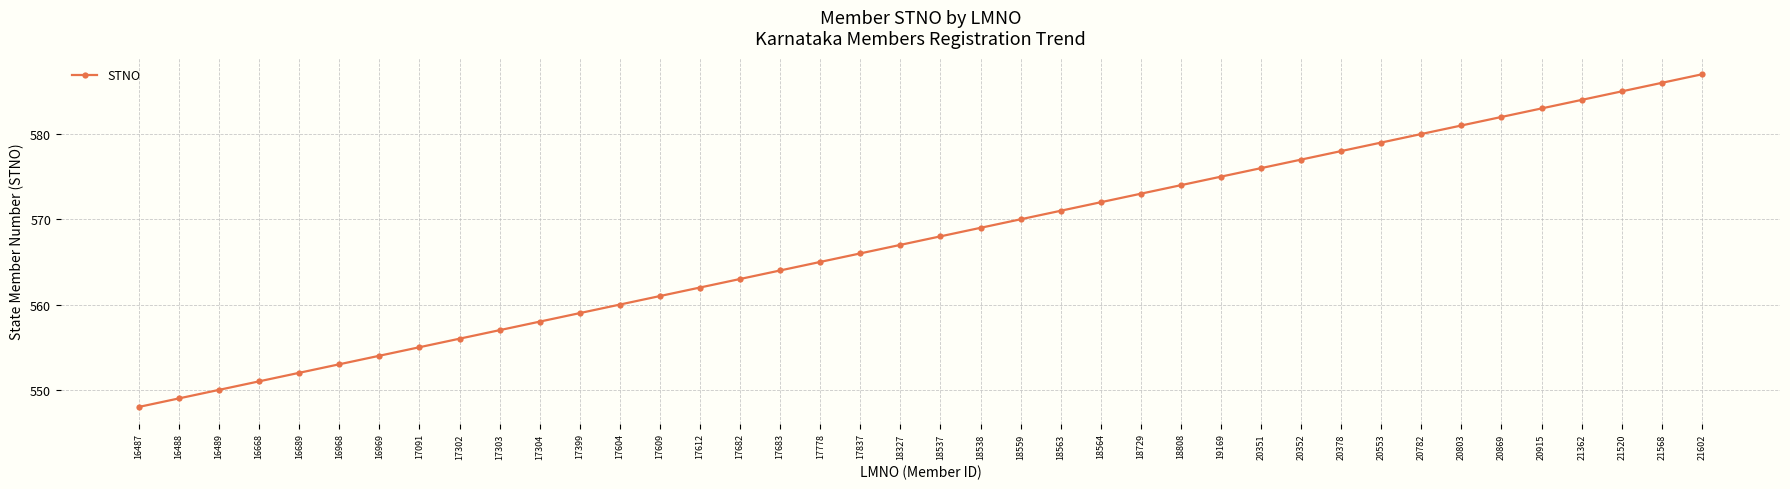

Rank the categories by value from highest to lowest.

21602, 21568, 21520, 21362, 20915, 20869, 20803, 20782, 20553, 20378, 20352, 20351, 19169, 18808, 18729, 18564, 18563, 18559, 18538, 18537, 18327, 17837, 17778, 17683, 17682, 17612, 17609, 17604, 17399, 17304, 17303, 17302, 17091, 16969, 16968, 16689, 16668, 16489, 16488, 16487